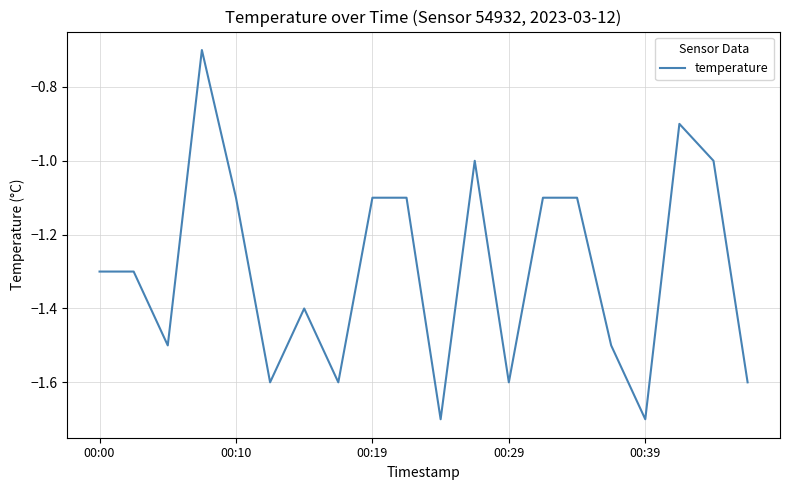

What is the smallest value displayed?

-1.7